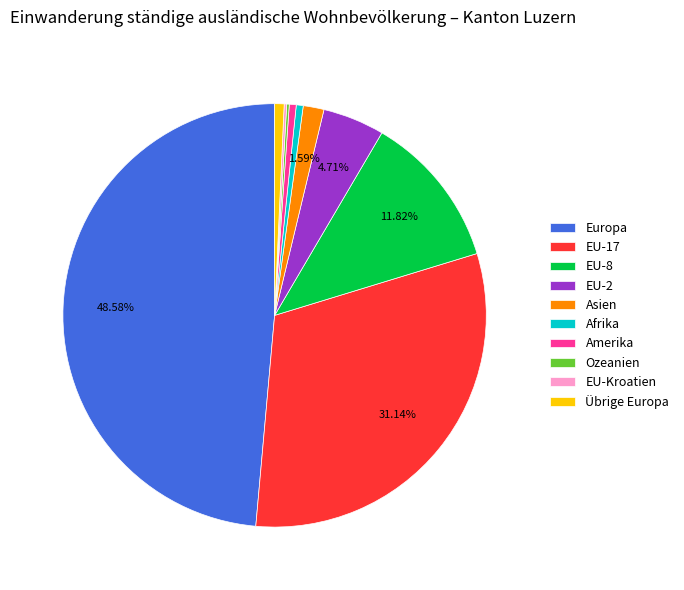

What percentage is NOT represented by EU-17?

68.9%